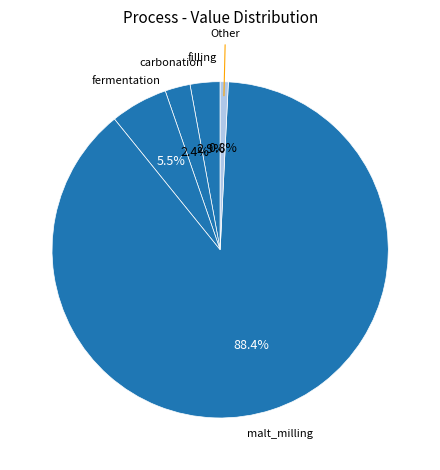

How many segments does this pie chart have?

5